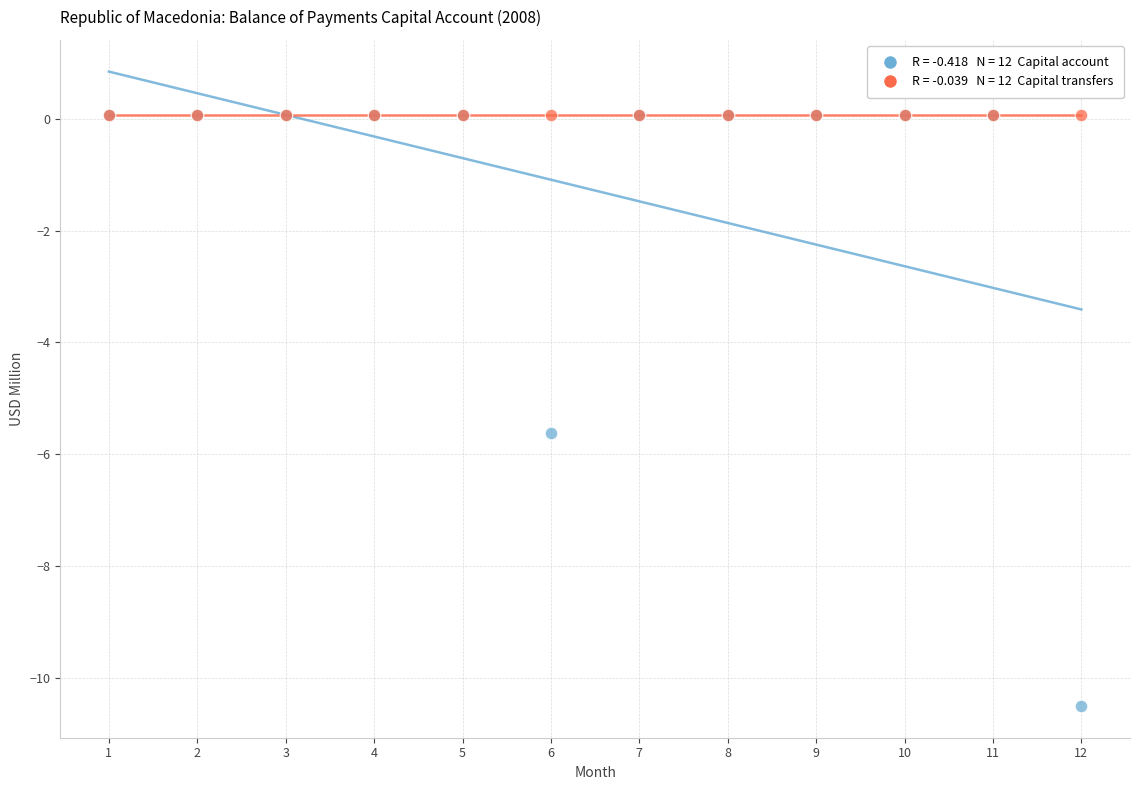

Across all series, what Y value is closest to -5?

-5.6